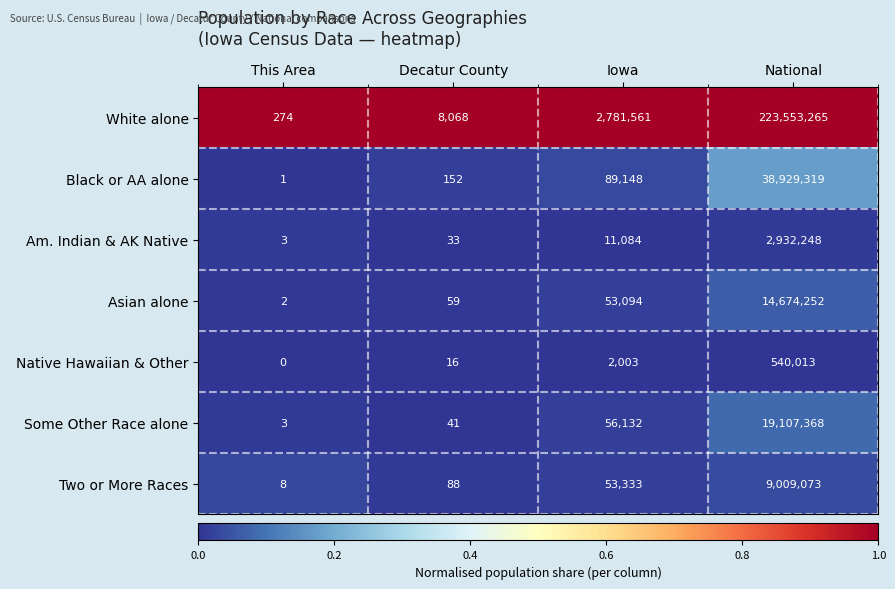

What is the maximum value for Native Hawaiian & Other?

540013